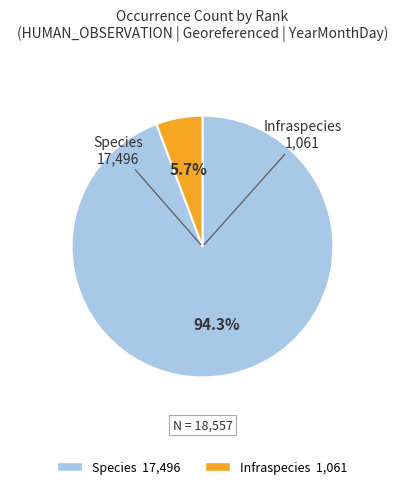

To the nearest percent, what is the combined percentage of Infraspecies and Species?

100%